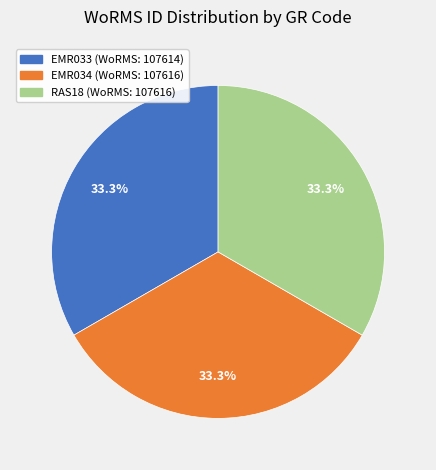

How many segments does this pie chart have?

3